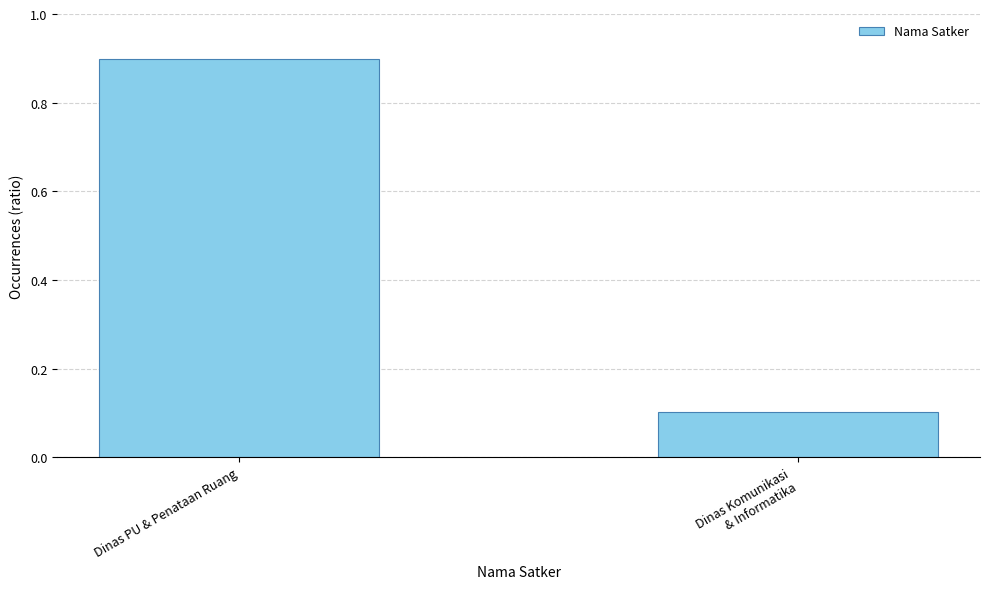

List the labels in order of value, smallest first.

Dinas Komunikasi
& Informatika, Dinas PU & Penataan Ruang